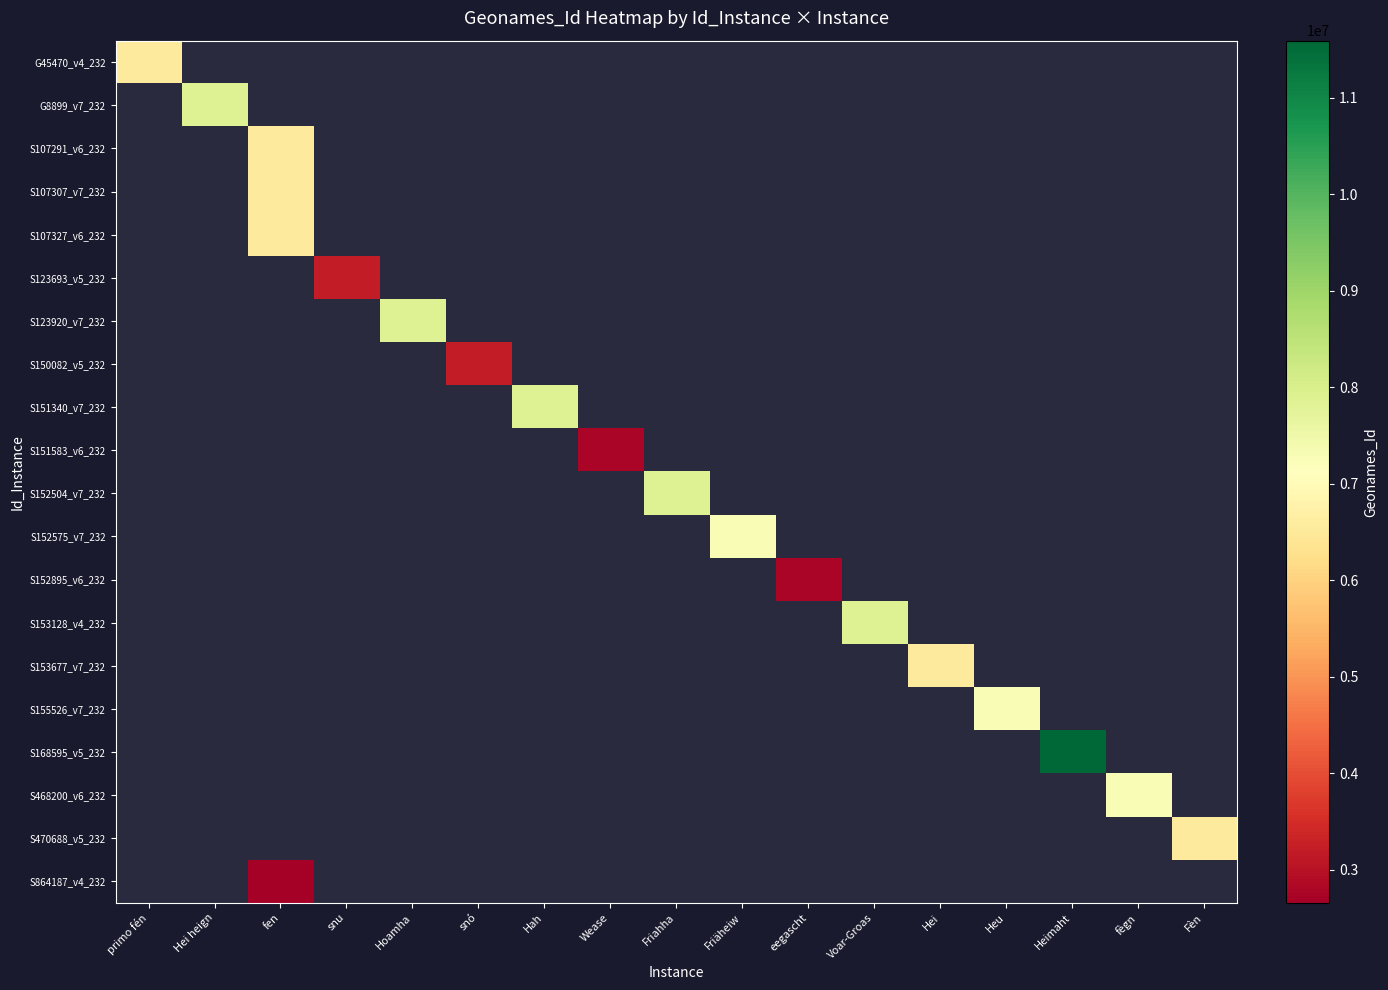

At how many categories does at least one series exceed 7406660?

6